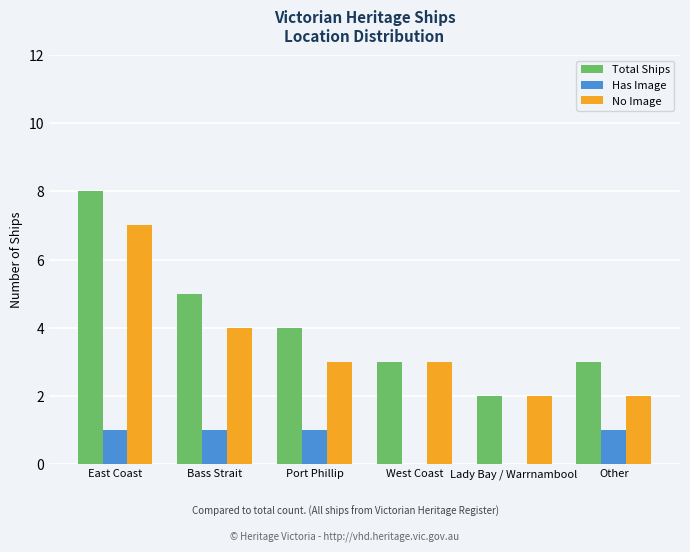

Which series has the largest total across all categories?

Total Ships